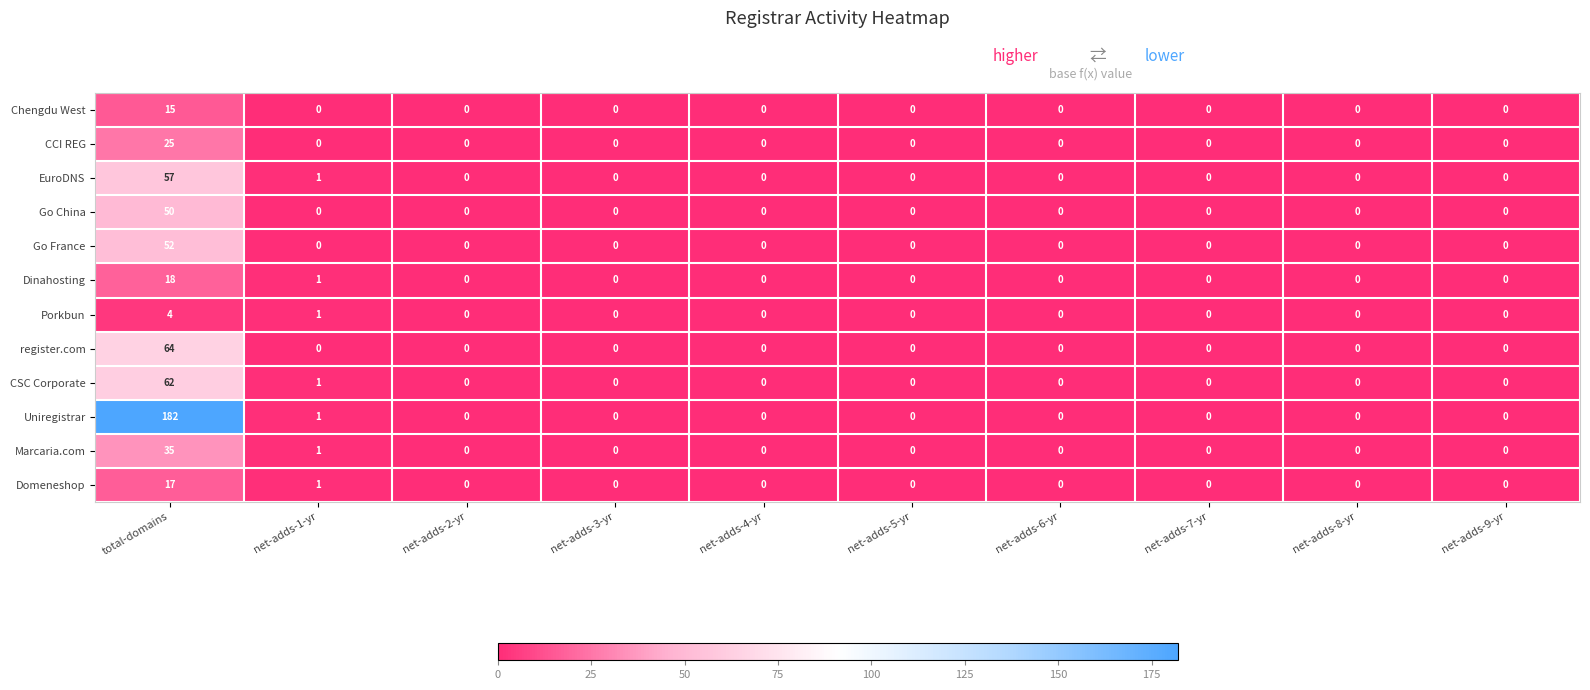

The value of Go China at net-adds-2-yr is 16. True or false?

False